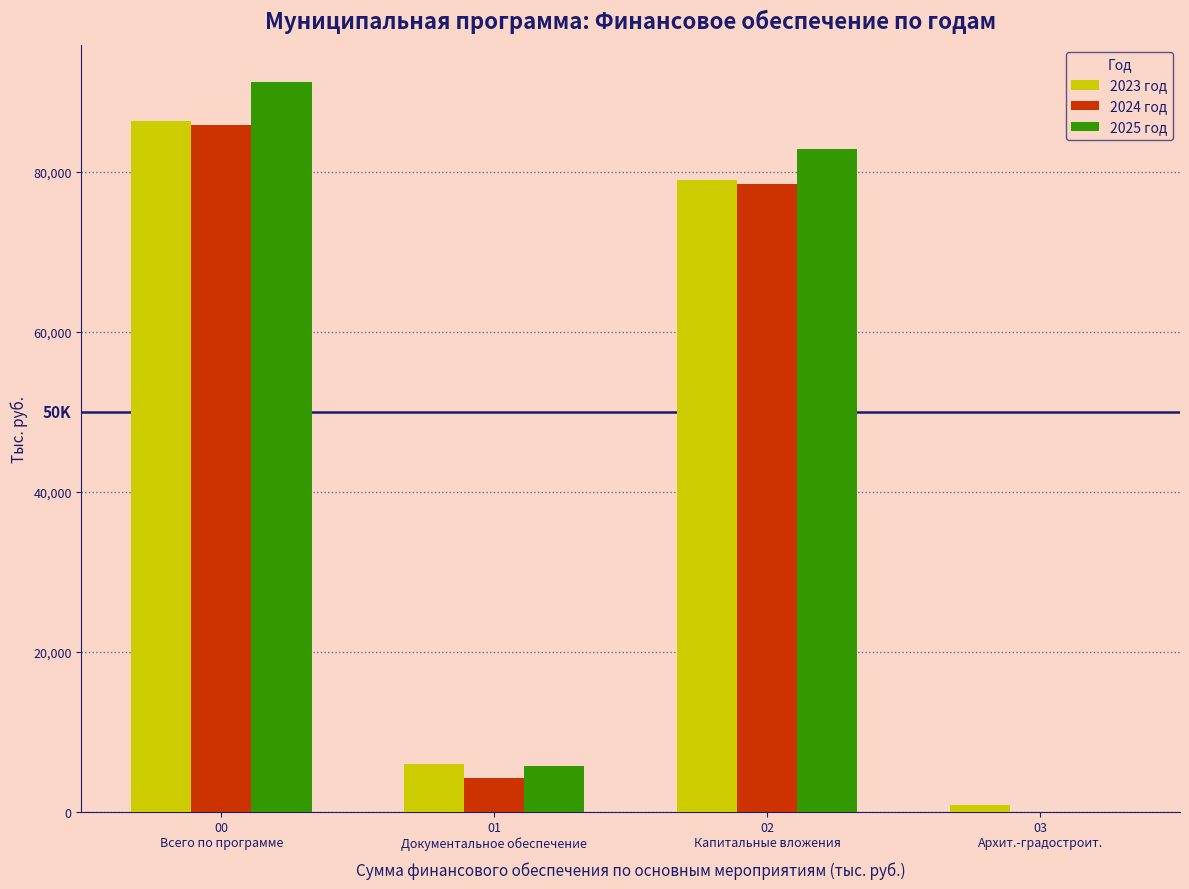

What is the sum of all 2023 год values?

172335.9